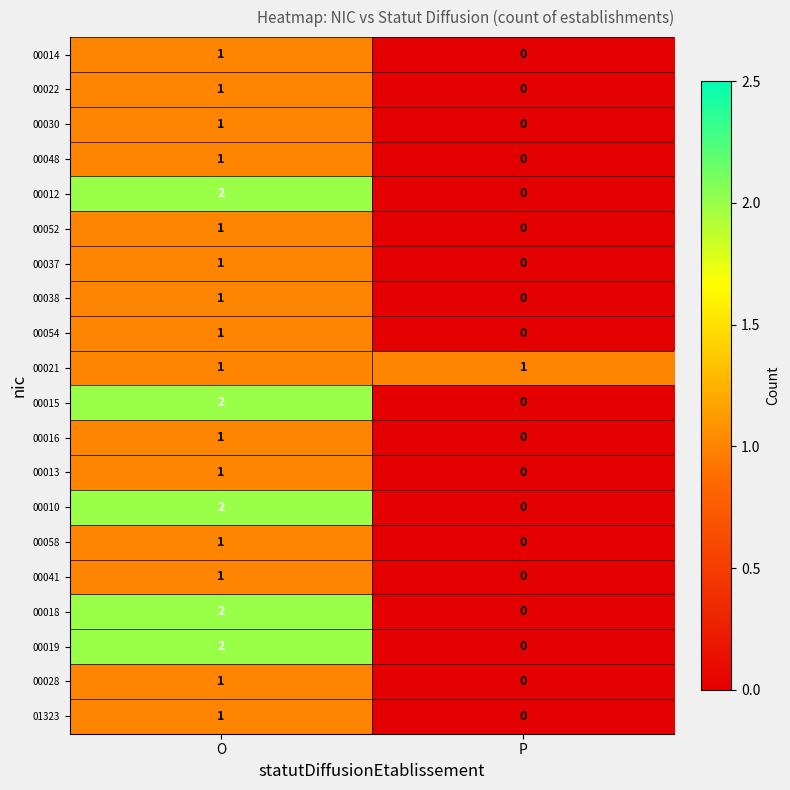

How many series are shown in this chart?

20